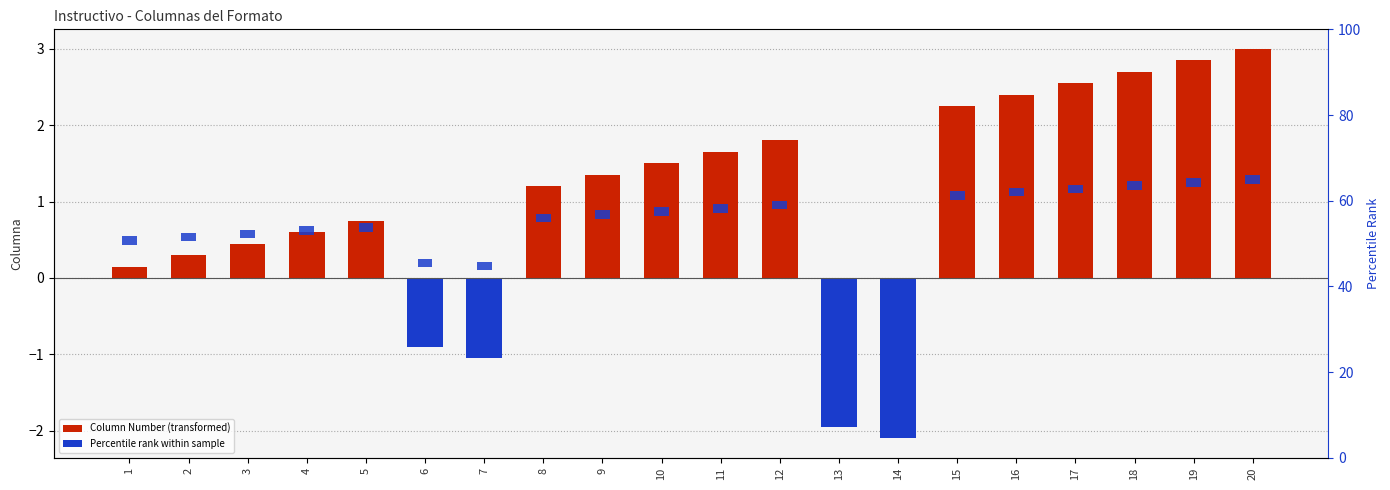

Reading right to left, transcribe all the data shown in this chart.

Column Number: 20=3.0	19=2.9	18=2.7	17=2.5	16=2.4	15=2.2	14=-2.1	13=-1.9	12=1.8	11=1.6	10=1.5	9=1.3	8=1.2	7=-1.1	6=-0.9	5=0.8	4=0.6	3=0.4	2=0.3	1=0.1
Percentile Rank: 20=2.0	19=2.0	18=2.0	17=2.0	16=2.0	15=2.0	14=2.0	13=2.0	12=2.0	11=2.0	10=2.0	9=2.0	8=2.0	7=2.0	6=2.0	5=2.0	4=2.0	3=2.0	2=2.0	1=2.0